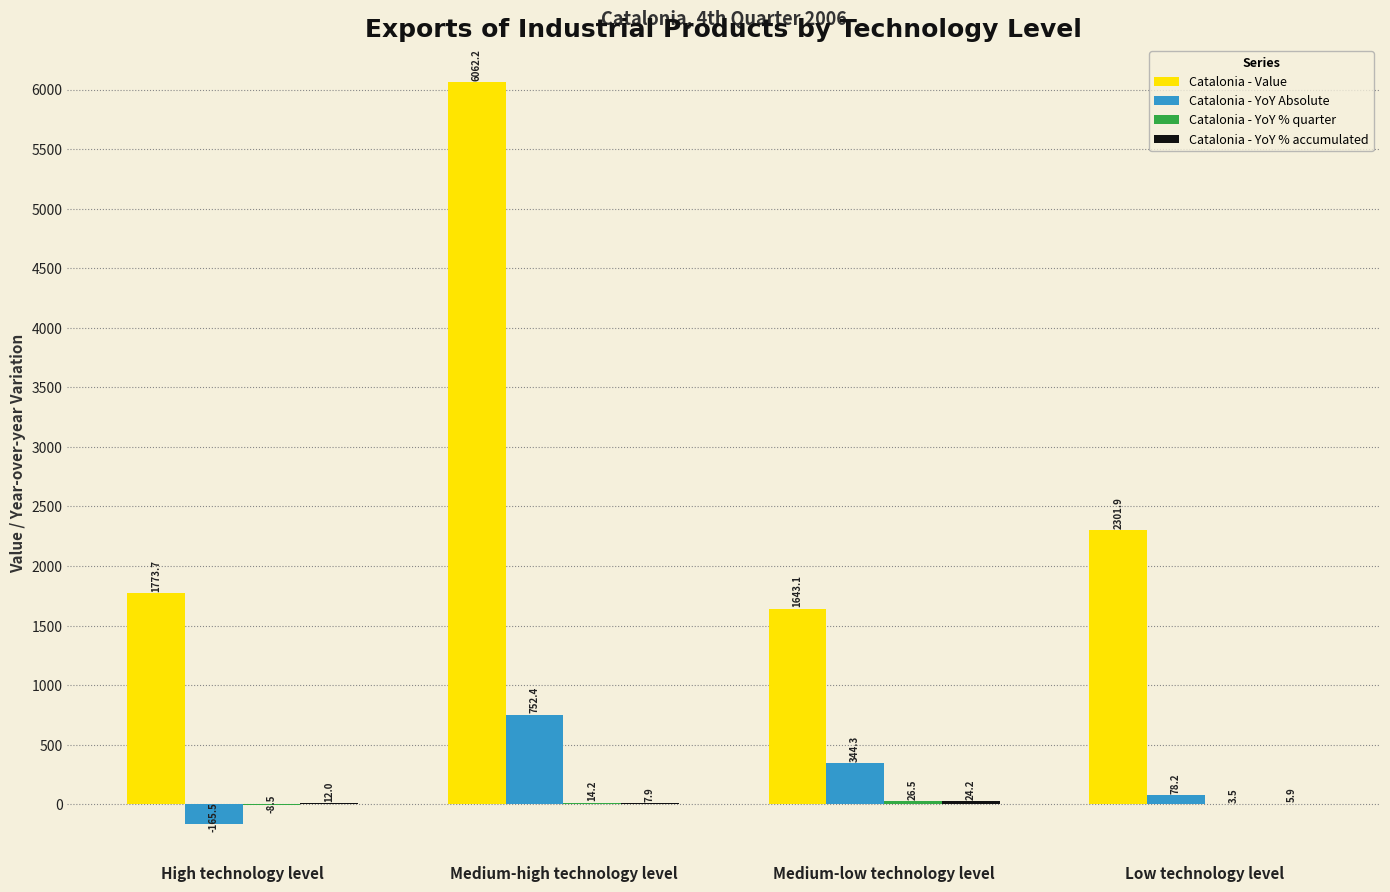

Are the bars grouped side by side (vs. stacked)?

Yes